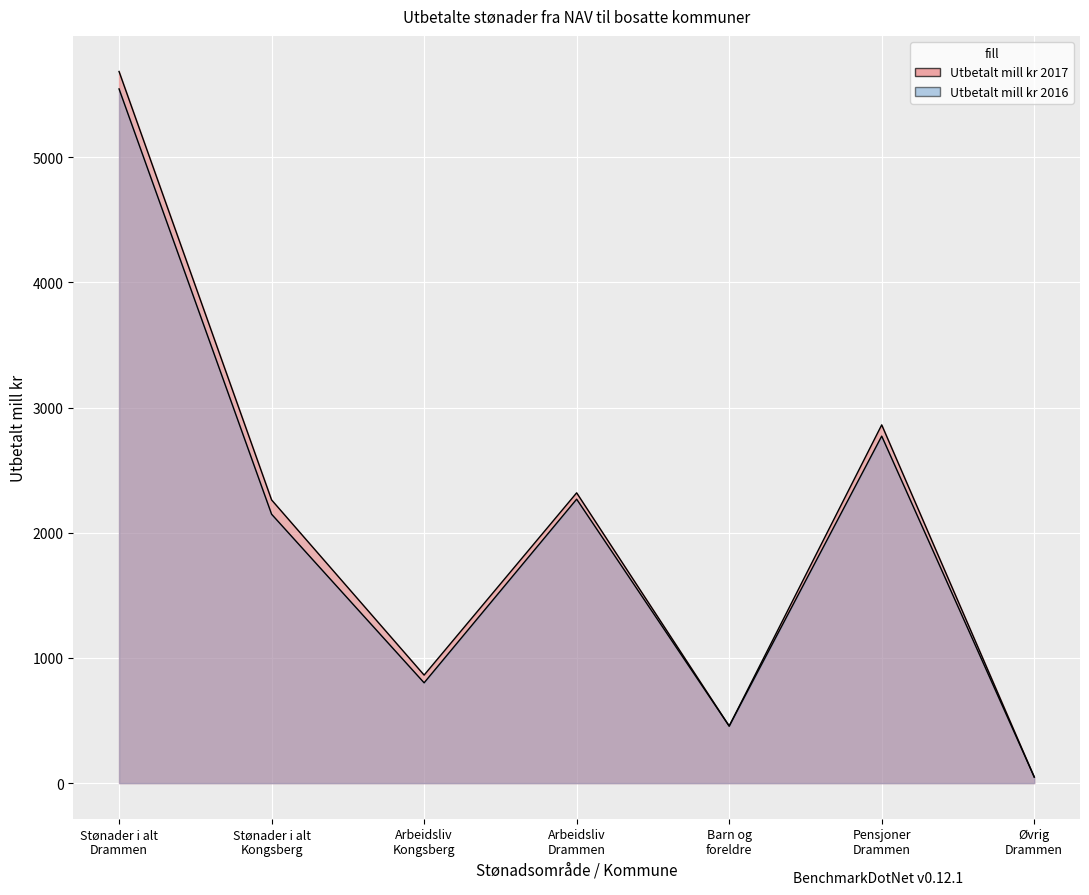

True or false: Utbetalt mill kr 2017 and Utbetalt mill kr 2016 cross at least once.

True